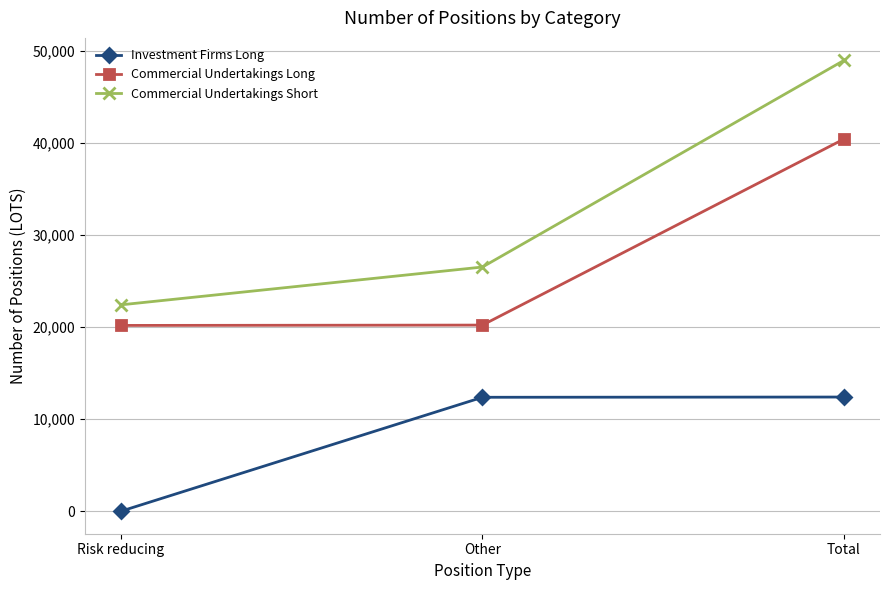

At Risk reducing, list the series in order from largest to smallest.

Commercial Undertakings Short, Commercial Undertakings Long, Investment Firms Long